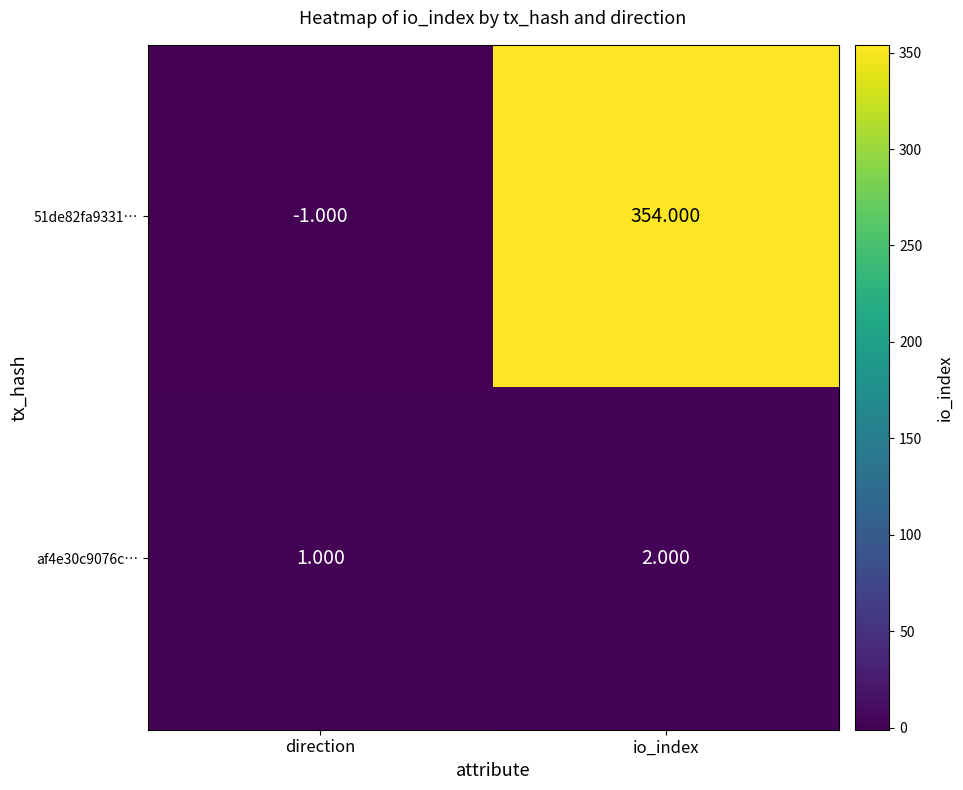

Is the value of 51de82fa9331… at io_index greater than the value of af4e30c9076c… at direction?

Yes